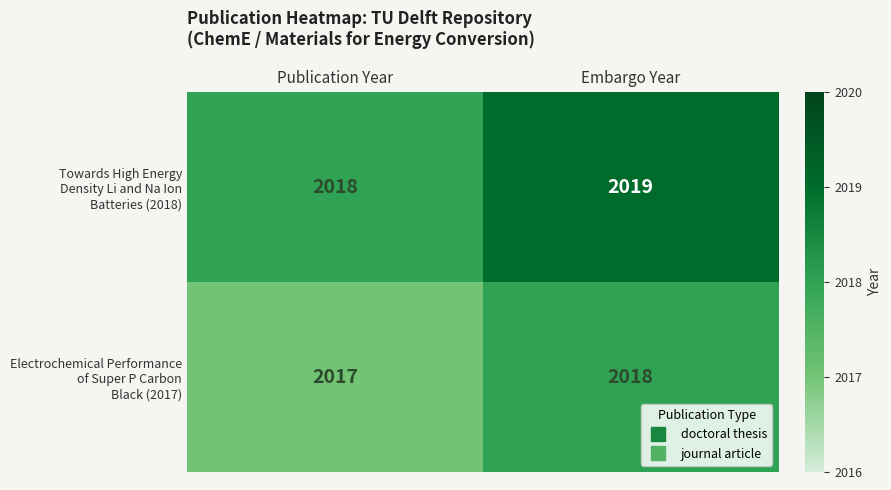

Which category has the lowest value across all series?

Publication Year